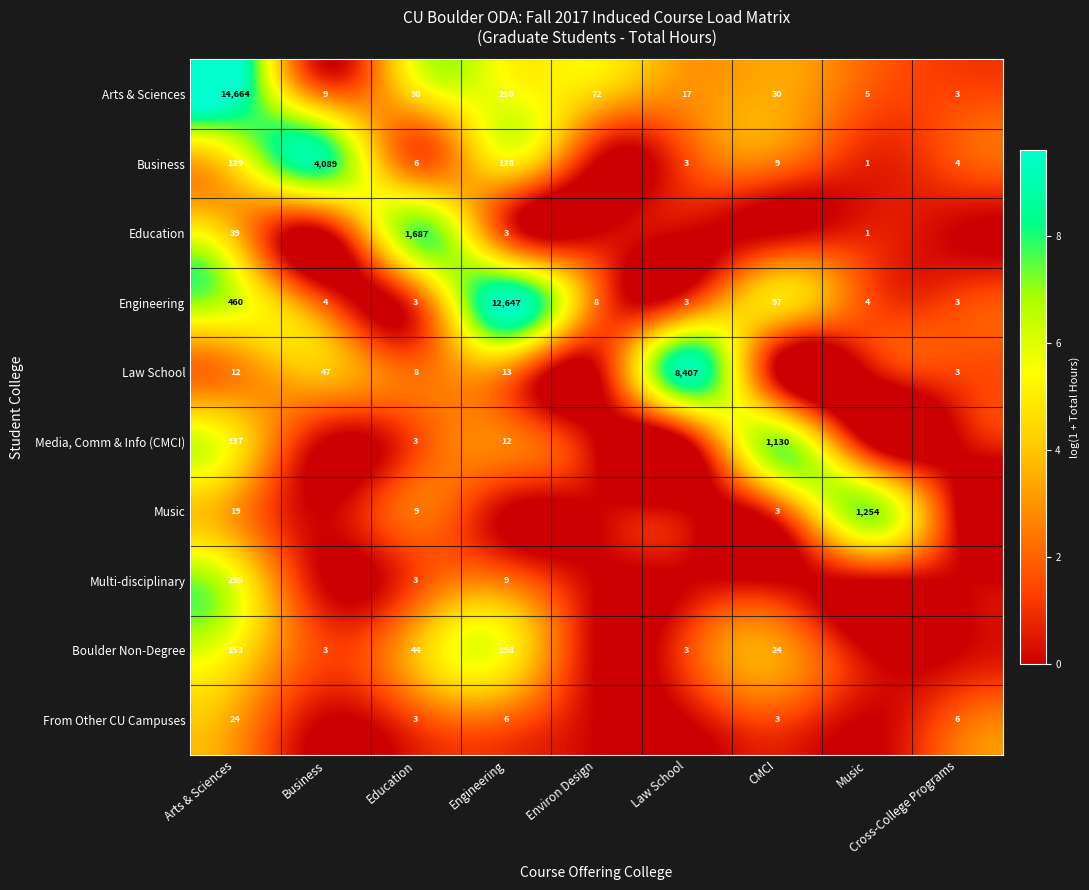

What is the difference between the highest and lowest values at Arts & Sciences?

14652